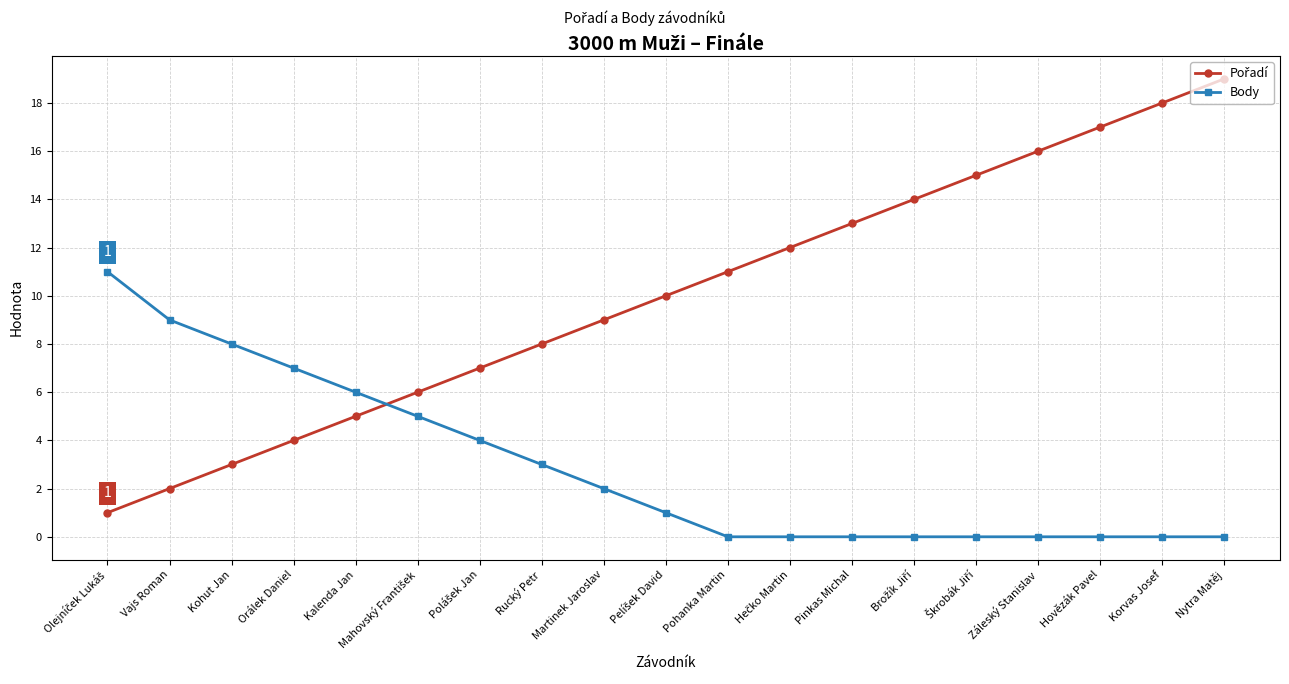

Which label corresponds to the largest value in the chart?

Nytra Matěj